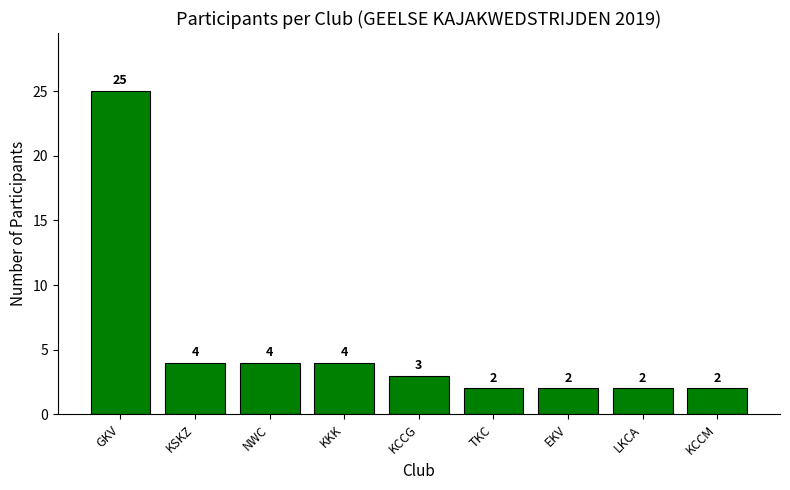

The value at TKC is 1. True or false?

False